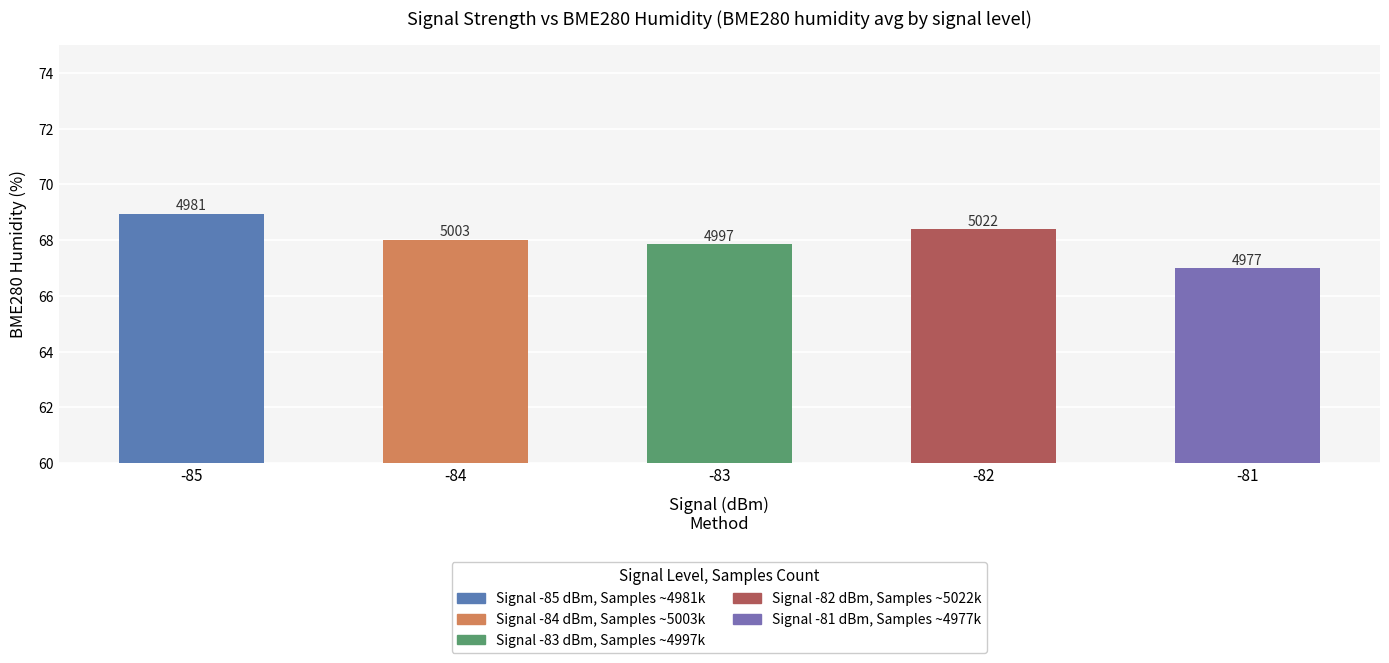

The chart shows a value of 92.2 at 35. True or false?

False